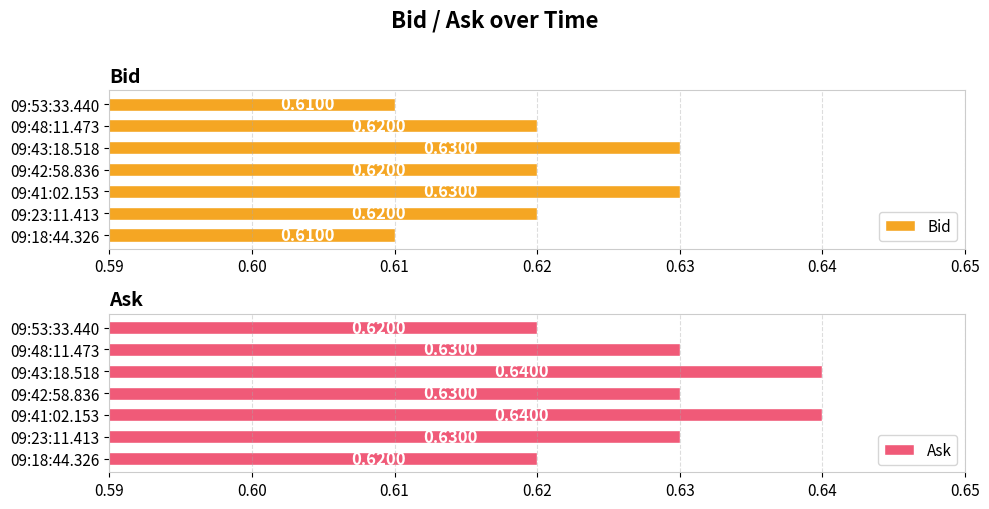

Reading left to right, extract all data points from this chart.

Bid: 0.6	0.6	0.6	0.6	0.6	0.6	0.6
Ask: 0.6	0.6	0.6	0.6	0.6	0.6	0.6